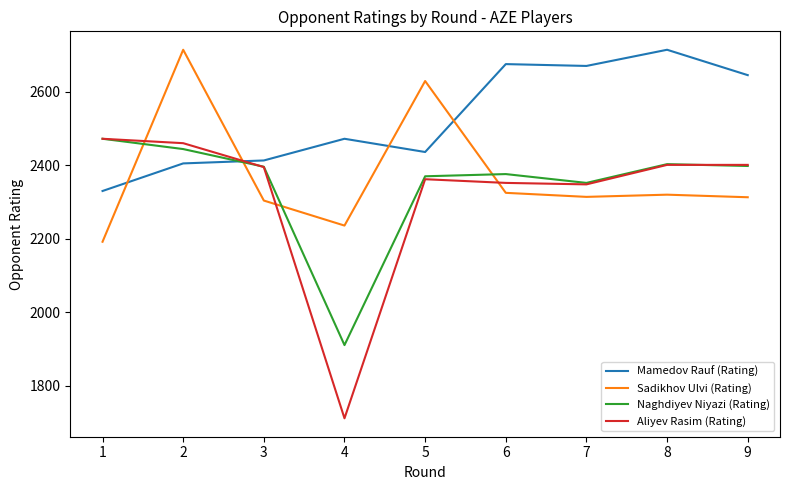

What is the maximum value for Mamedov Rauf (Rating)?

2714